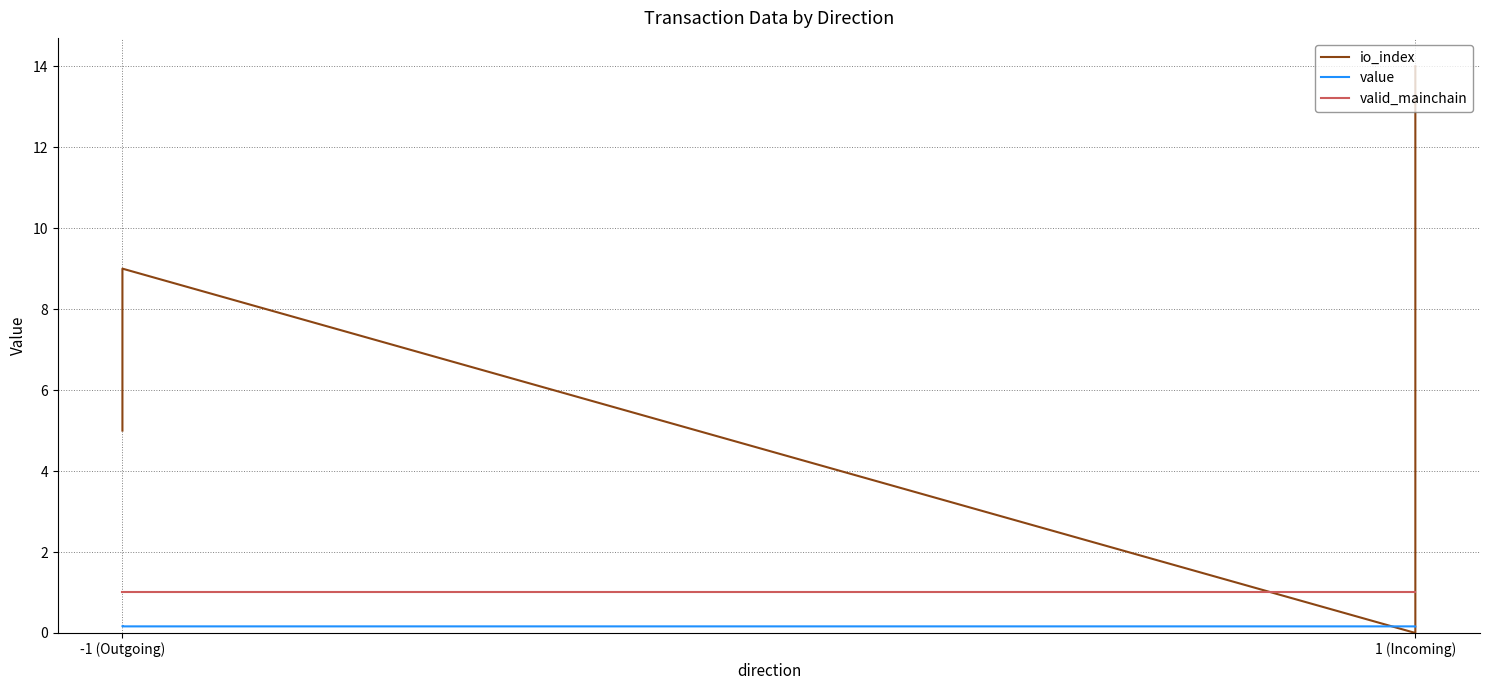

How many data points in io_index are above 9?

1